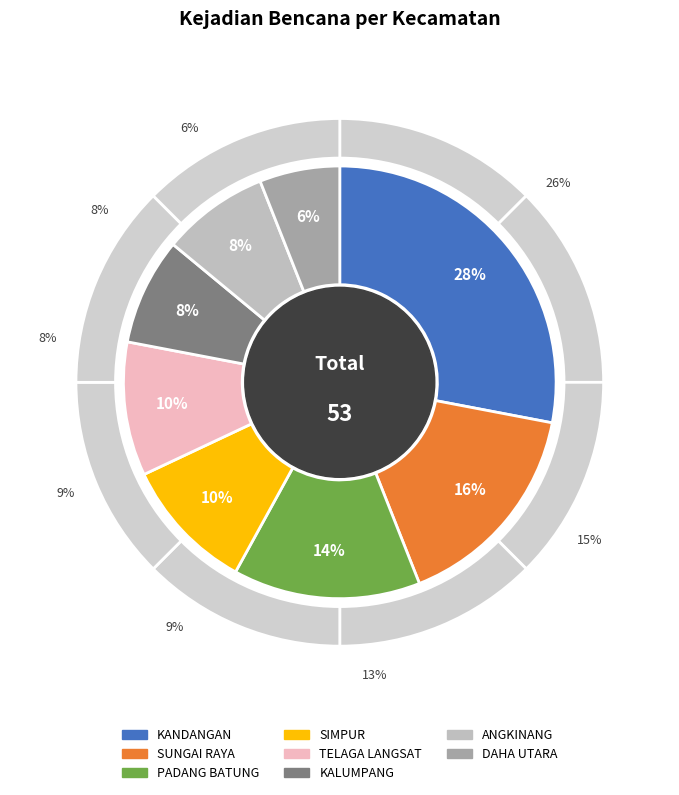

Is TELAGA LANGSAT the majority of the pie?

No